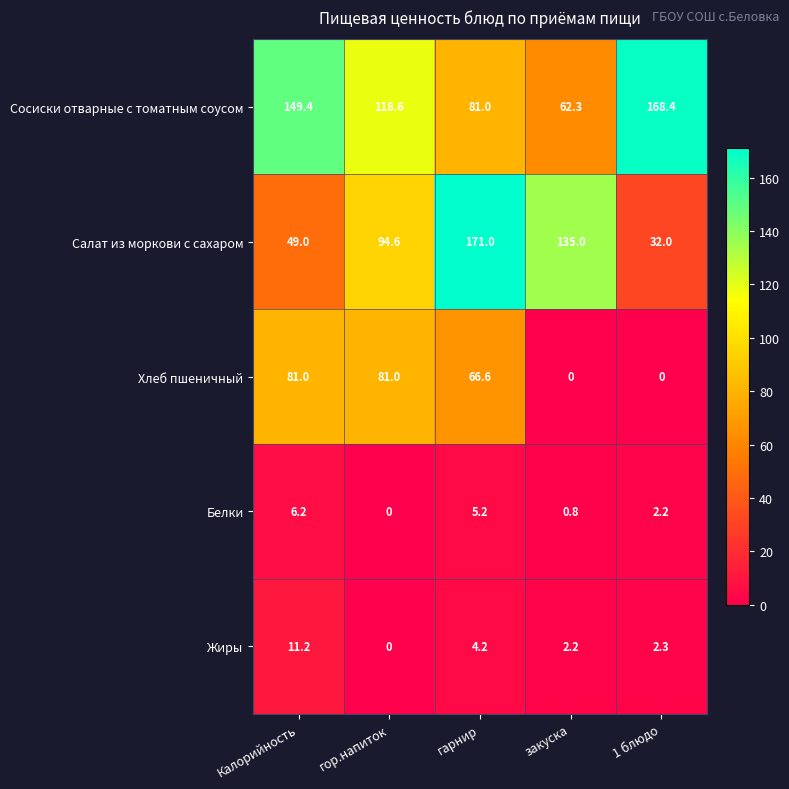

Which series has the largest range (max minus min)?

Салат из моркови с сахаром